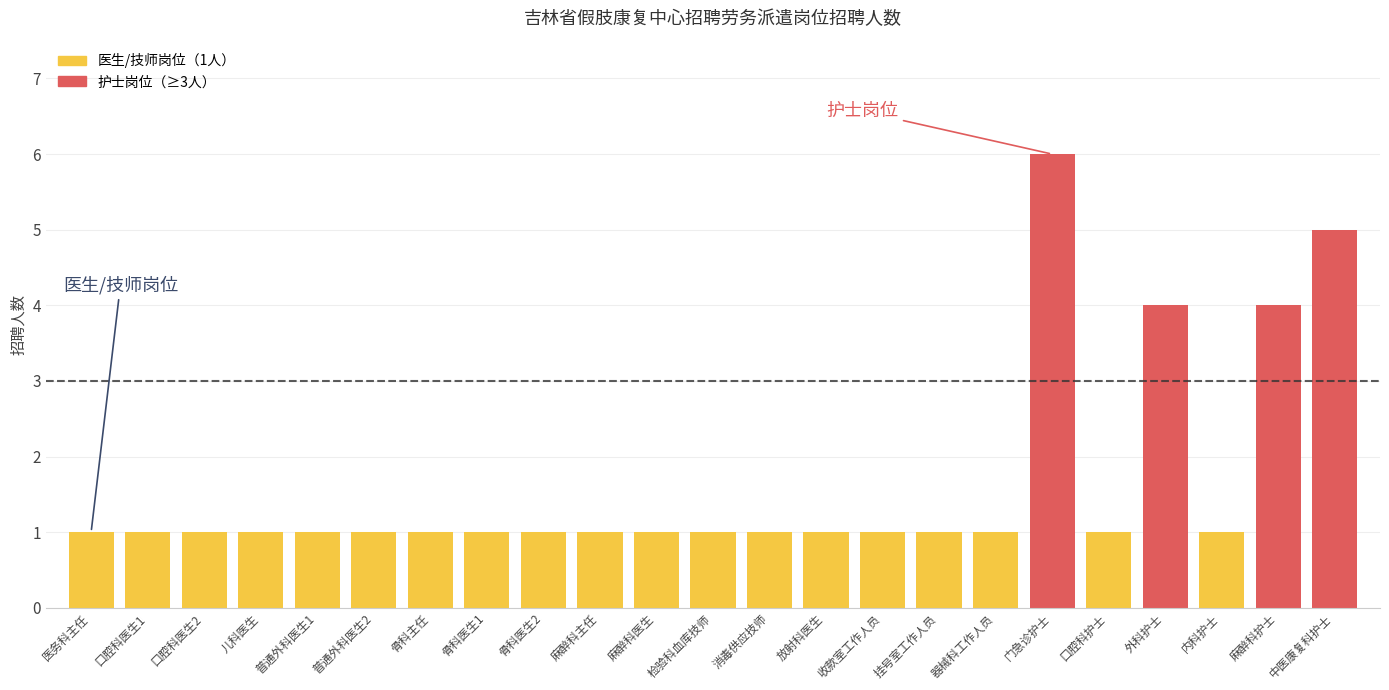

What is the minimum value shown in the chart?

1